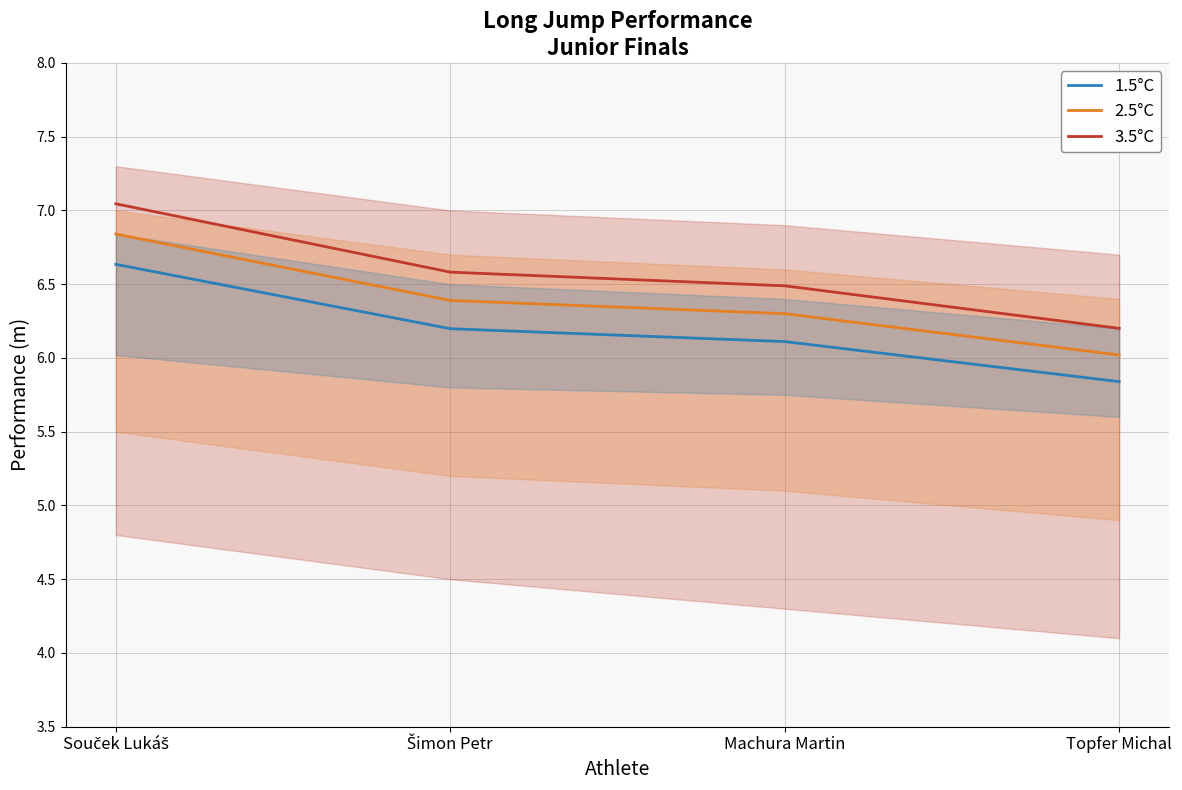

What are all the series names shown in the legend?

1.5°C, 2.5°C, 3.5°C